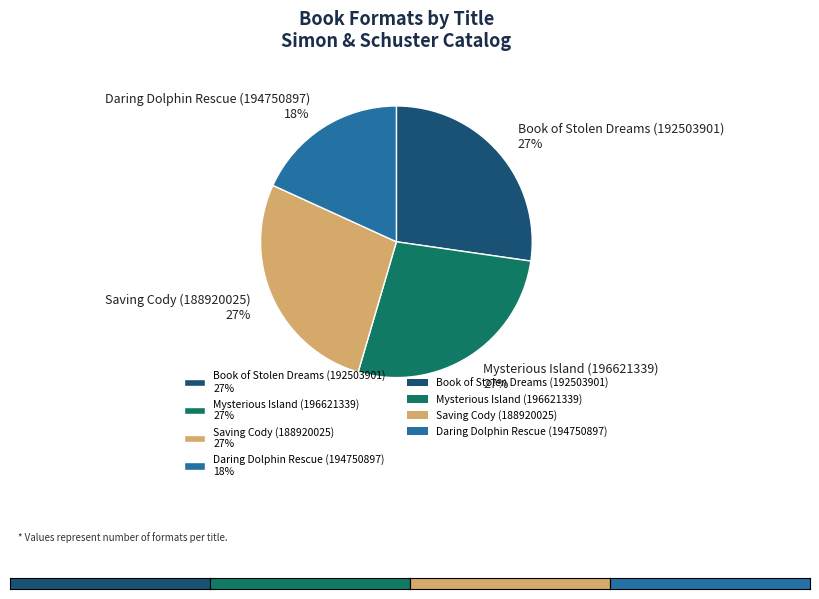

Does any single category account for the majority?

No